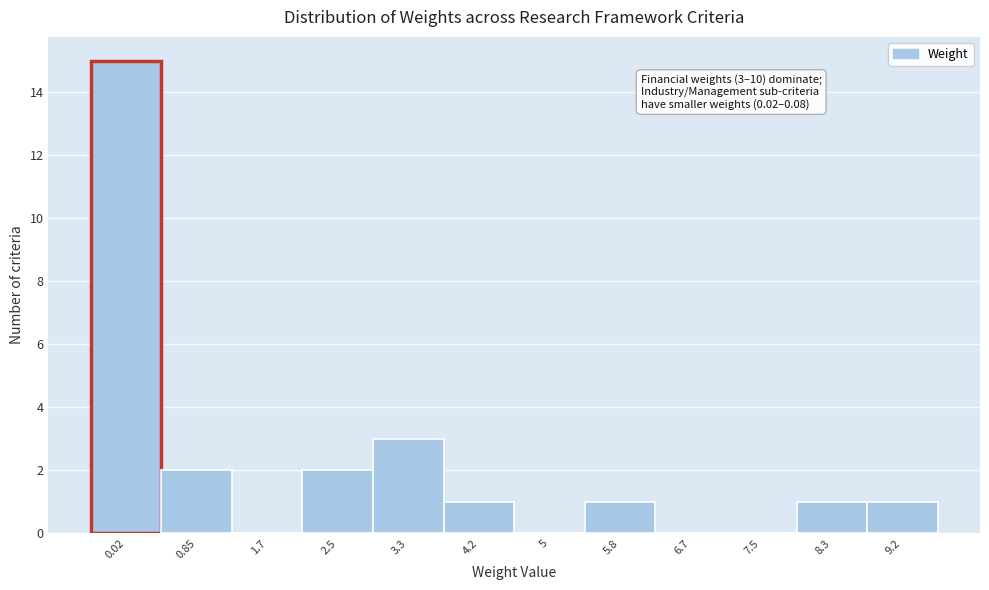

Reading right to left, transcribe all the data shown in this chart.

9.2=1	8.3=1	7.5=0	6.7=0	5.8=1	5=0	4.2=1	3.3=3	2.5=2	1.7=0	0.85=2	0.02=15